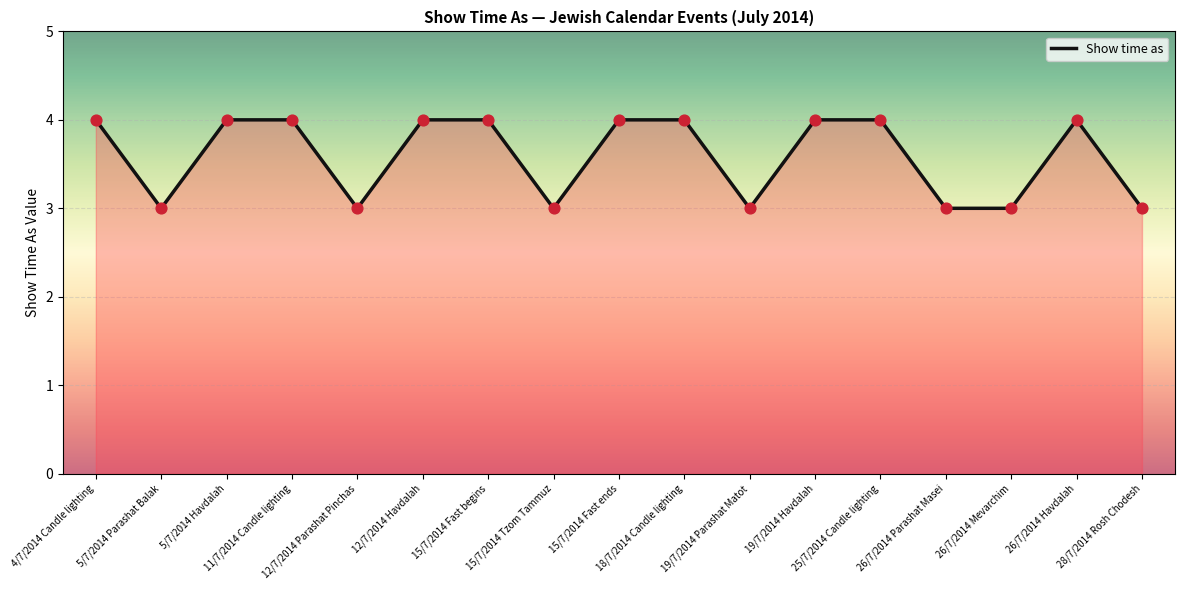

What is the change in value from 11/7/2014 Candle lighting to 19/7/2014 Parashat Matot?

-1